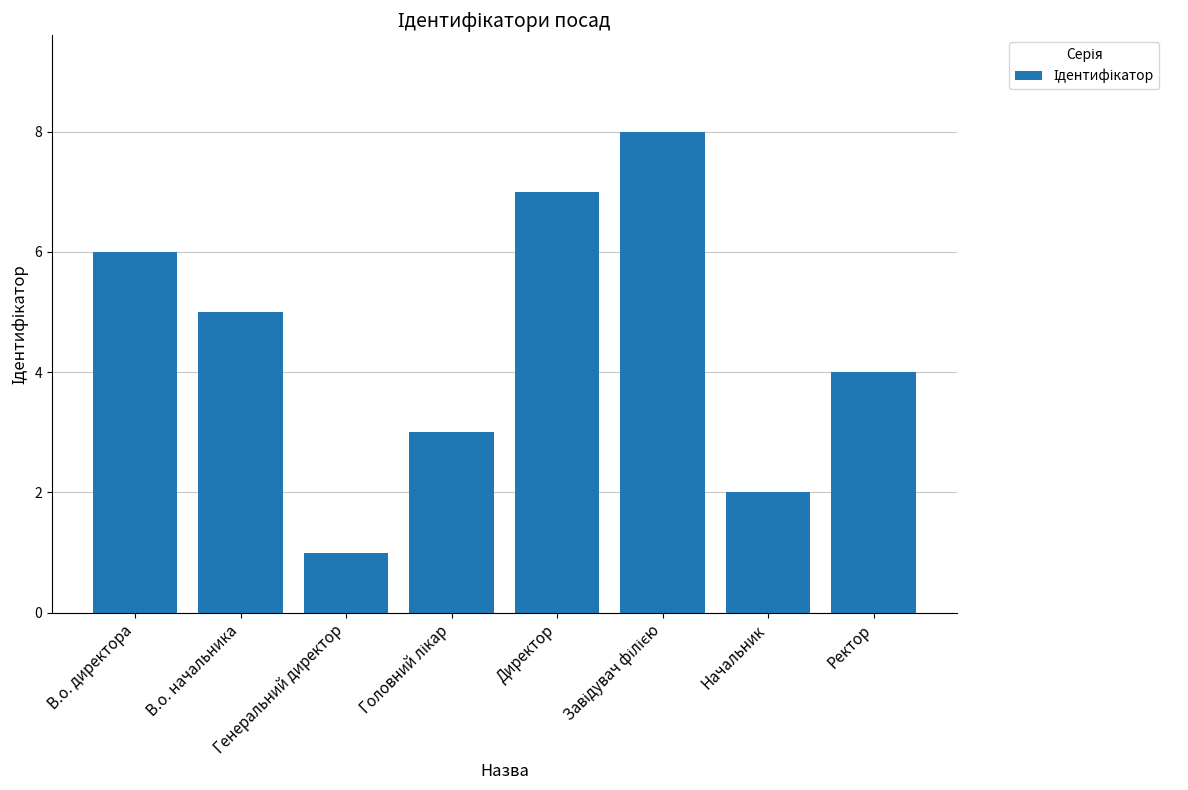

What is the greatest value displayed?

8